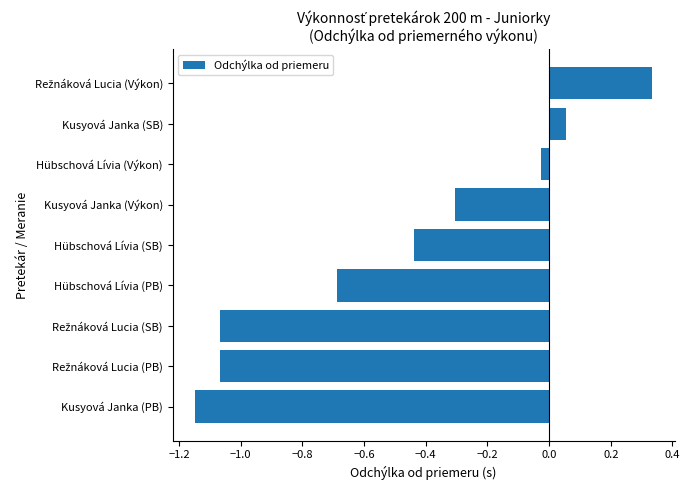

What is the change in value from Kusyová Janka (Výkon) to Kusyová Janka (SB)?

+0.4